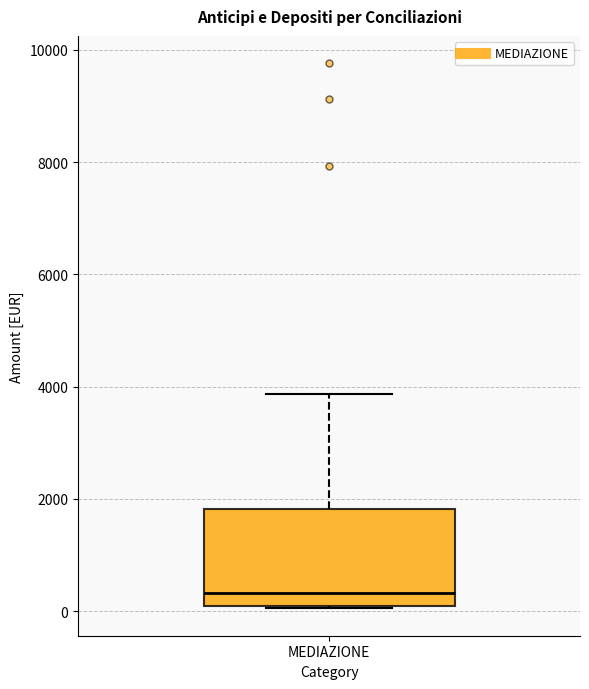

Transcribe this box plot: give where the median line is, the range the box spans, and where the two whiskers end, as read against the y-axis. The values are not printed on the chart, so give them approximately, as read against the axis.

median 400, box 200 to 1800, whiskers 0 to 3800